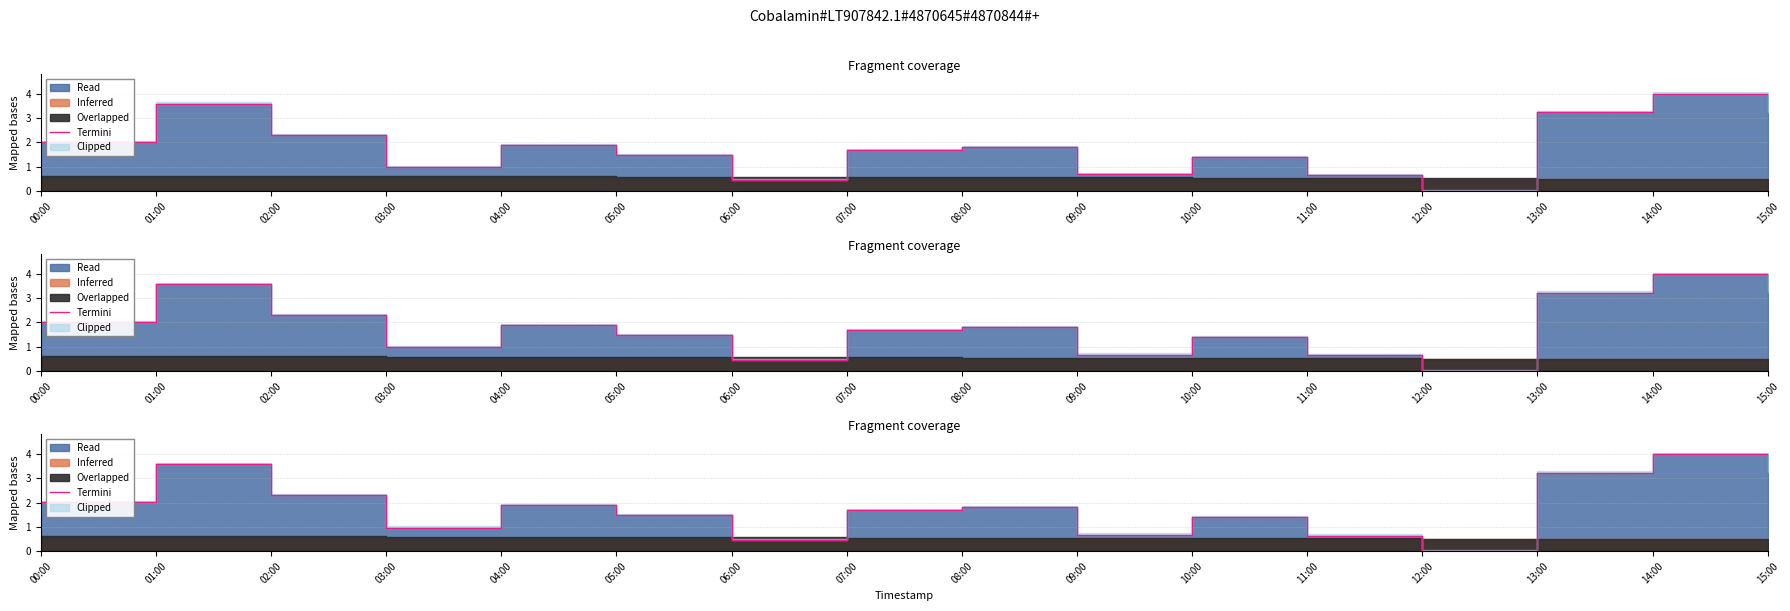

Is it true that the value at 10:00 is 1.4?

True